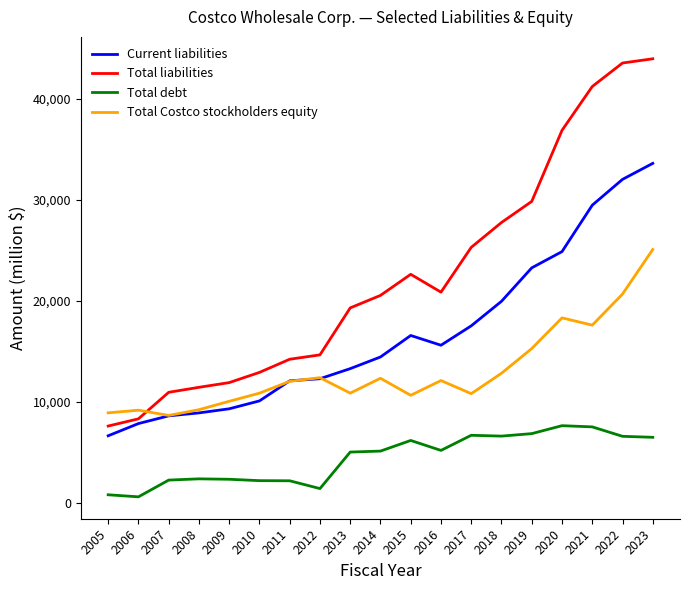

What is the greatest value displayed?

43936